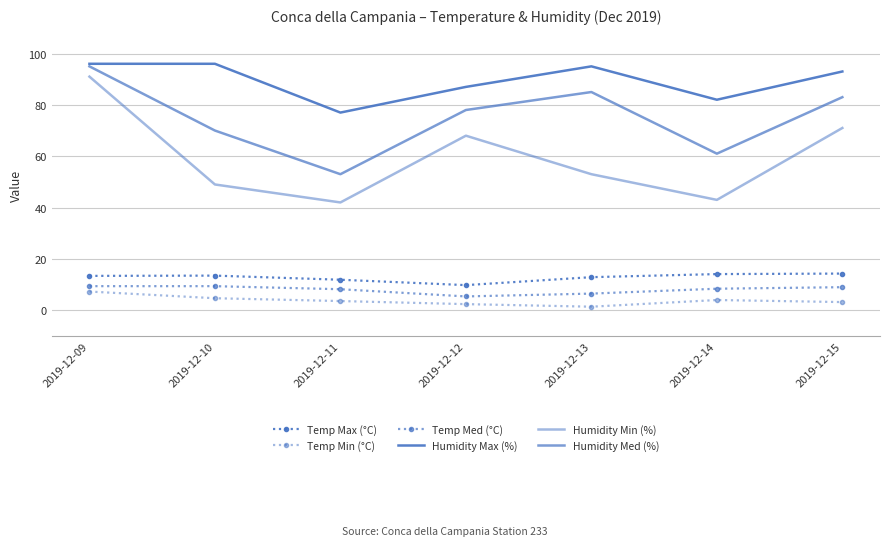

The Temp Min (°C) series shows 7.1 at 2019-12-14. True or false?

False